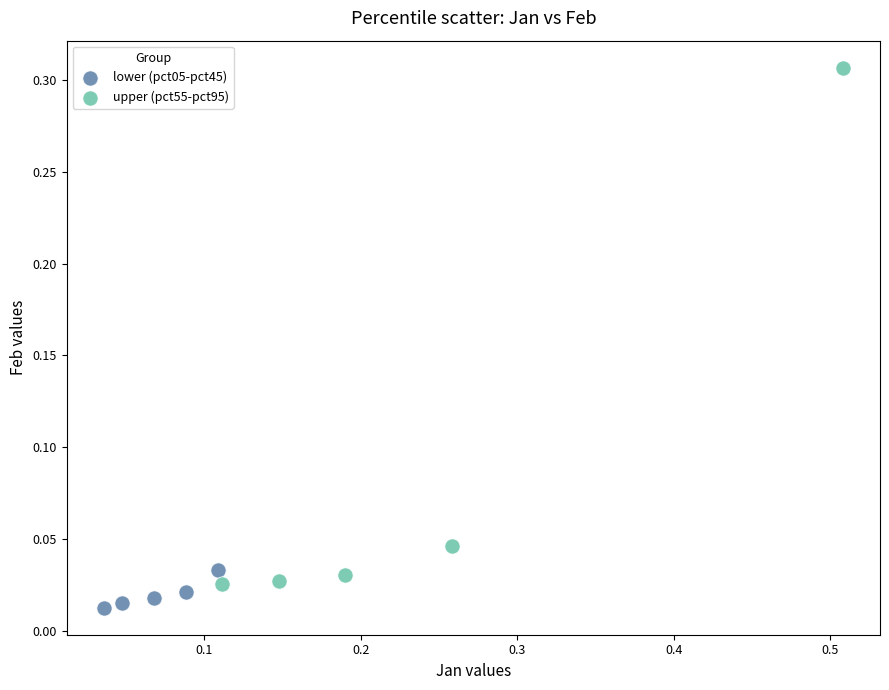

What are all the series names shown in the legend?

lower (pct05-pct45), upper (pct55-pct95)